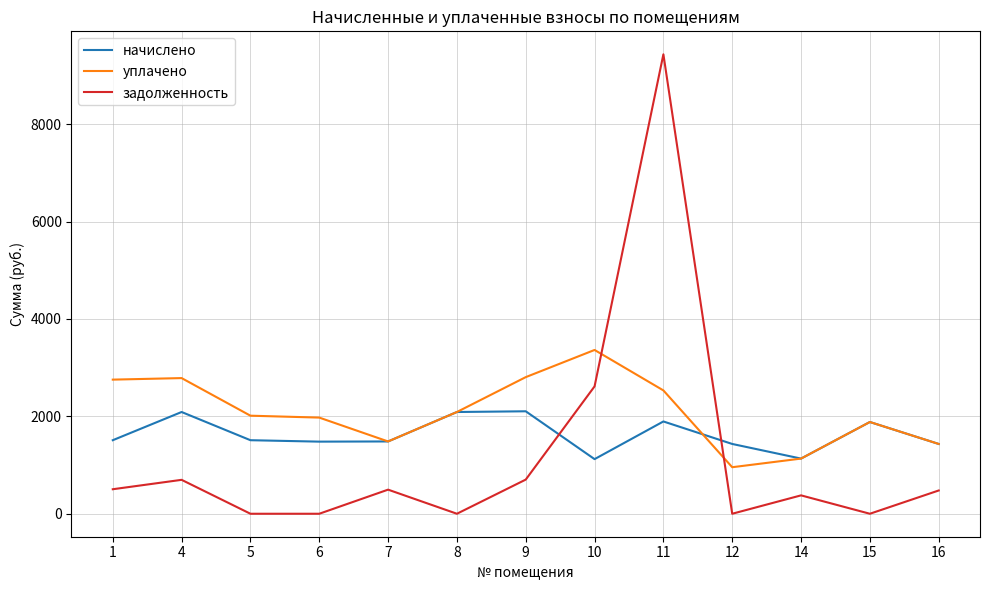

In начислено, how many points are lower than both neighbors (excluding endpoints)?

3